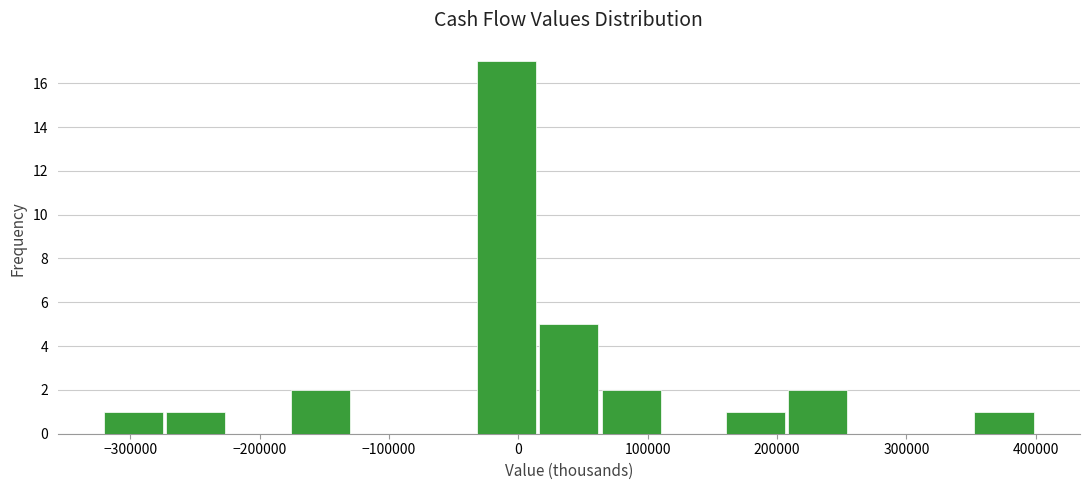

Reading left to right, list every bar in this chart as the range it spans on the x-axis followed by its height. Neither the bar edges nor the heights are printed on the chart, so give them approximately, as read against the axes.

-320000 to -270000: 1
-270000 to -230000: 1
-230000 to -180000: 0
-180000 to -130000: 2
-130000 to -80000: 0
-80000 to -30000: 0
-30000 to 10000: 17
10000 to 60000: 5
60000 to 110000: 2
110000 to 160000: 0
160000 to 210000: 1
210000 to 260000: 2
260000 to 300000: 0
300000 to 350000: 0
350000 to 400000: 1